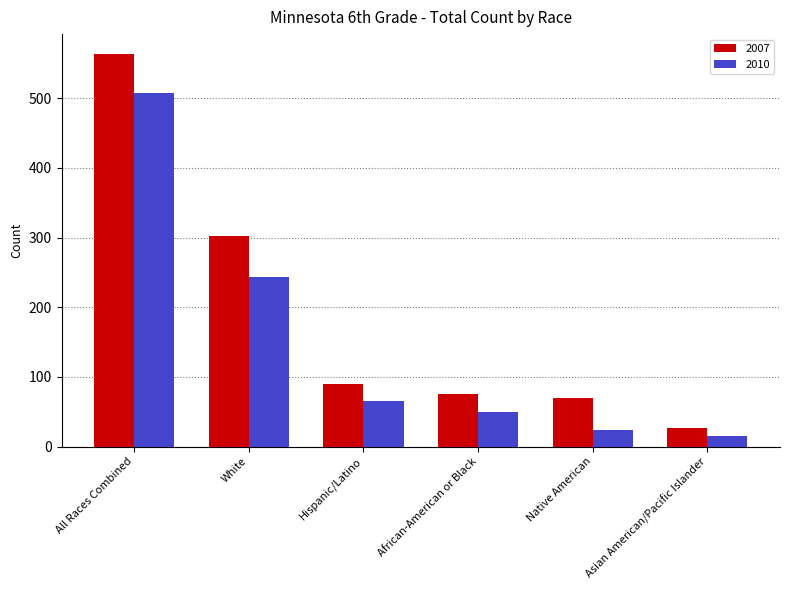

At Asian American/Pacific Islander, list the series in order from smallest to largest.

2010, 2007